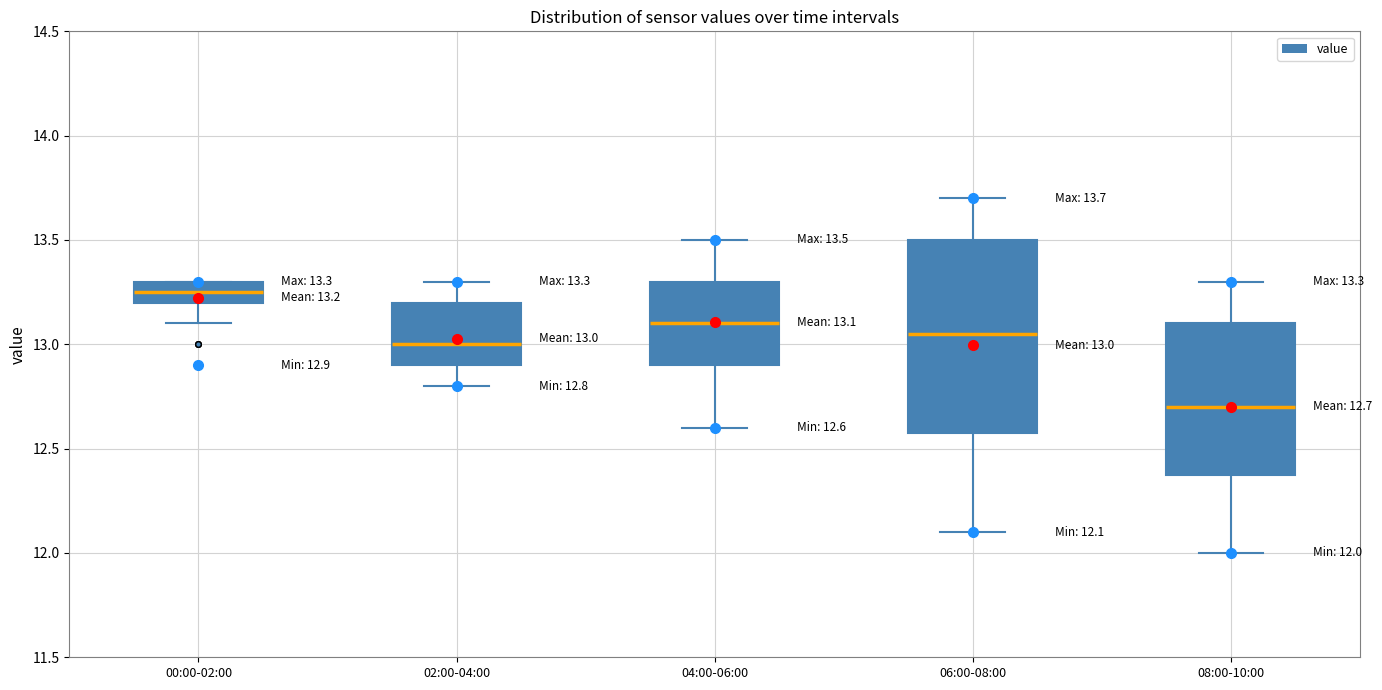

Comparing the boxes themselves (not the whiskers), which one is the tallest?

06:00-08:00